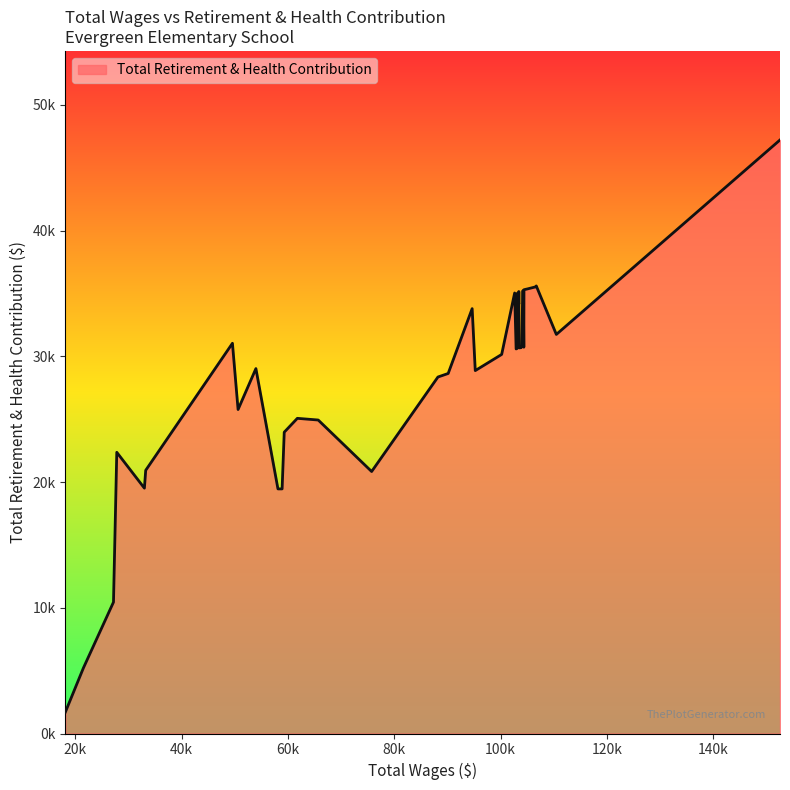

How many values exceed 30665?

19